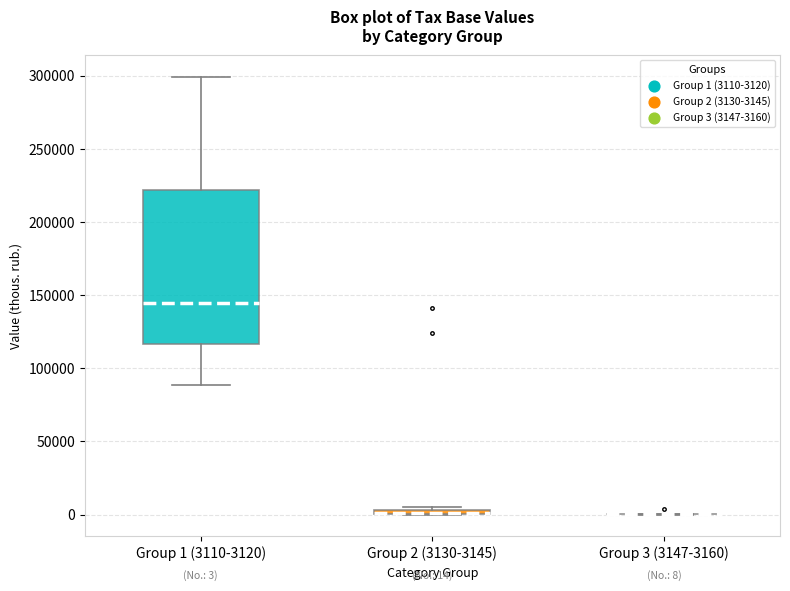

Comparing the boxes themselves (not the whiskers), which one is the tallest?

Group 1 (3110-3120)